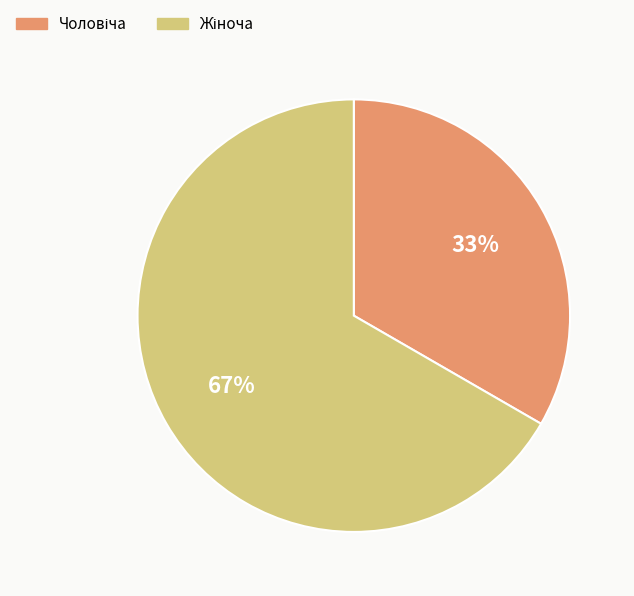

To the nearest percent, what is the average slice percentage?

50%